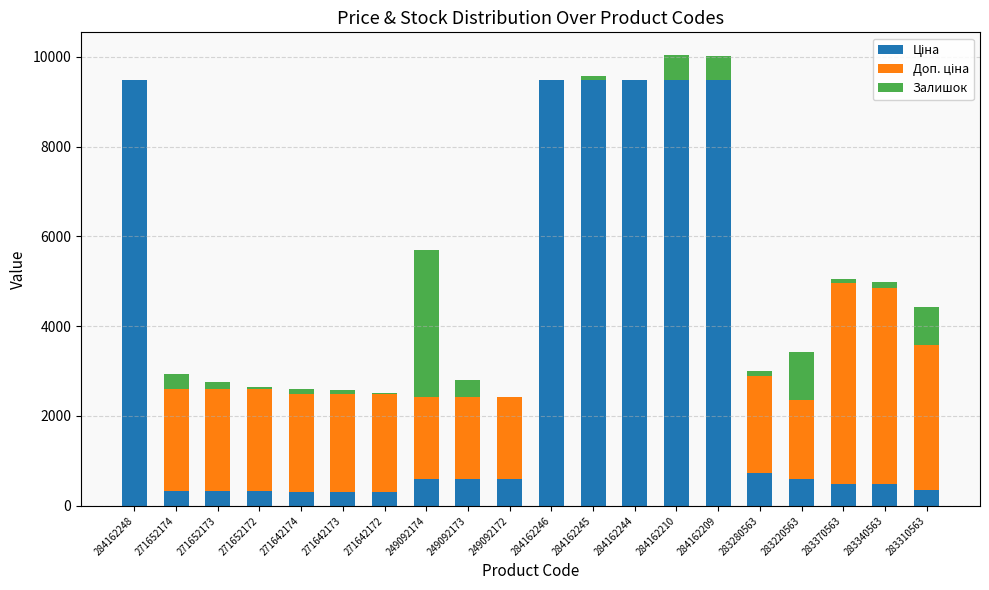

At how many categories does at least one series exceed 4742?

6